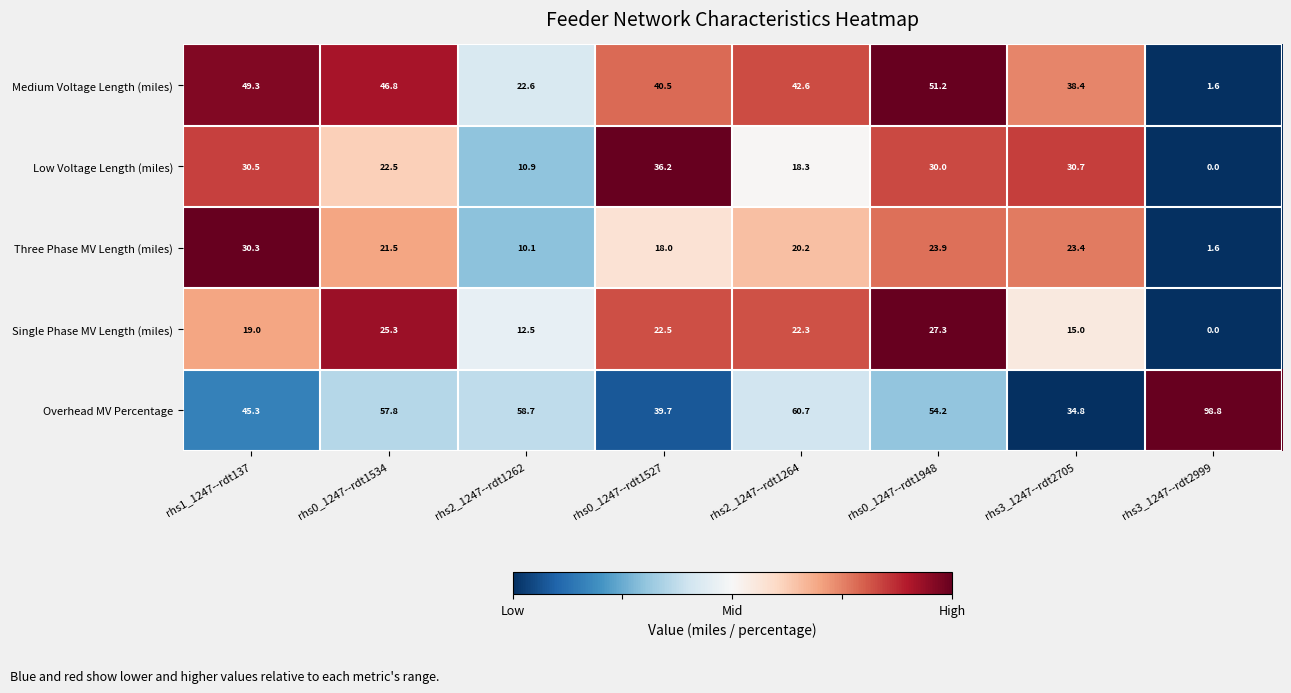

What is the difference between the second highest and second lowest values in the Overhead MV Percentage series?

21.0